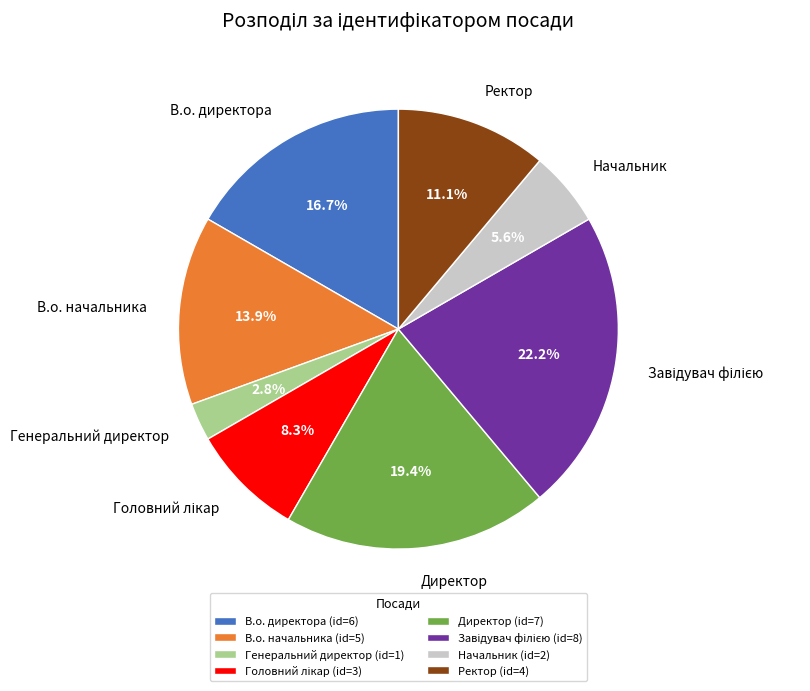

Do Генеральний директор (id=1) and Начальник (id=2) together represent more than half of the pie?

No